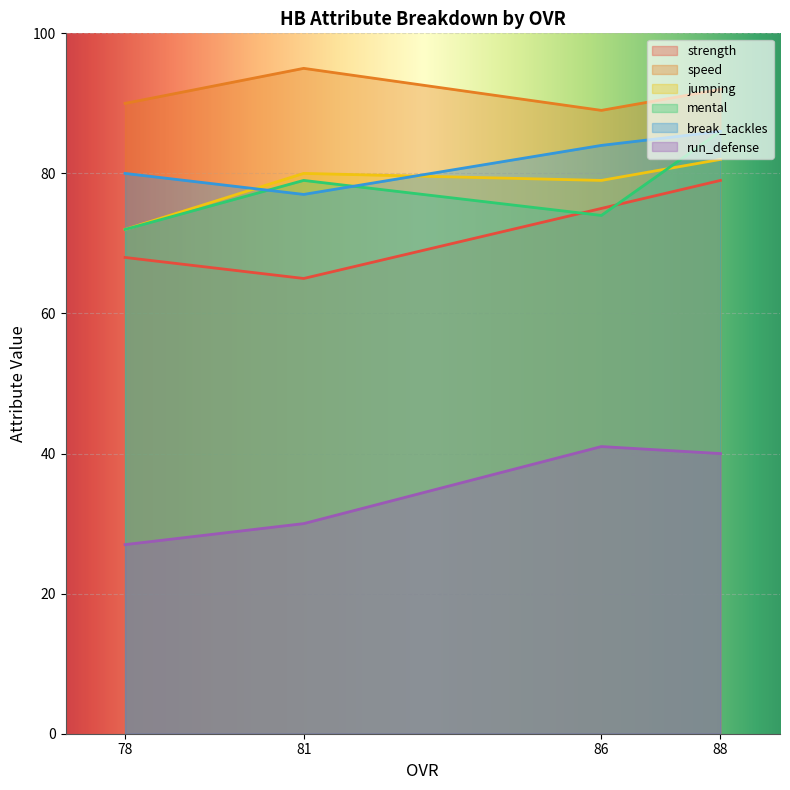

How many data points in break_tackles are less than 84?

2